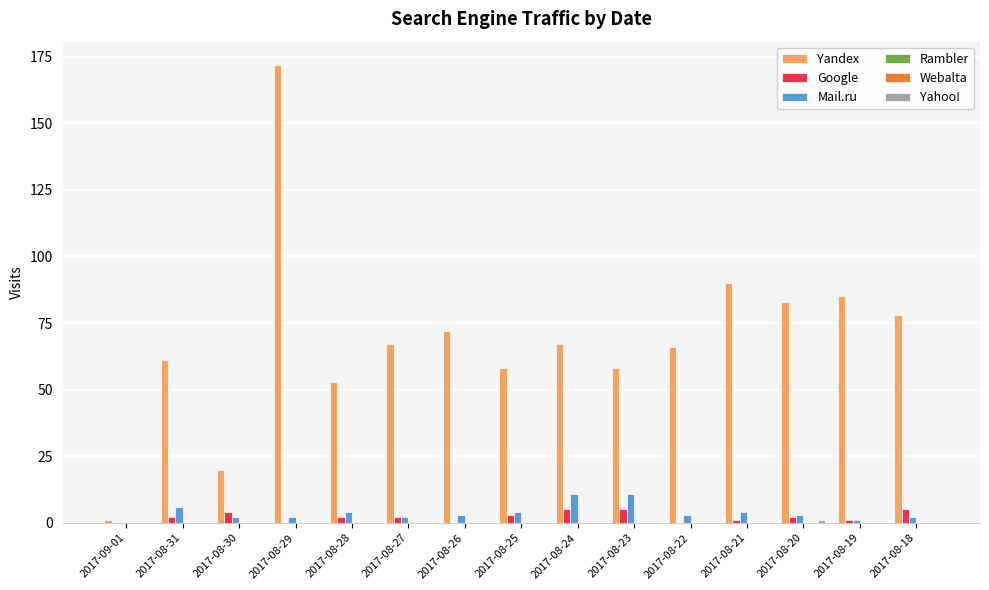

What is the lowest value of the Yandex series?

1